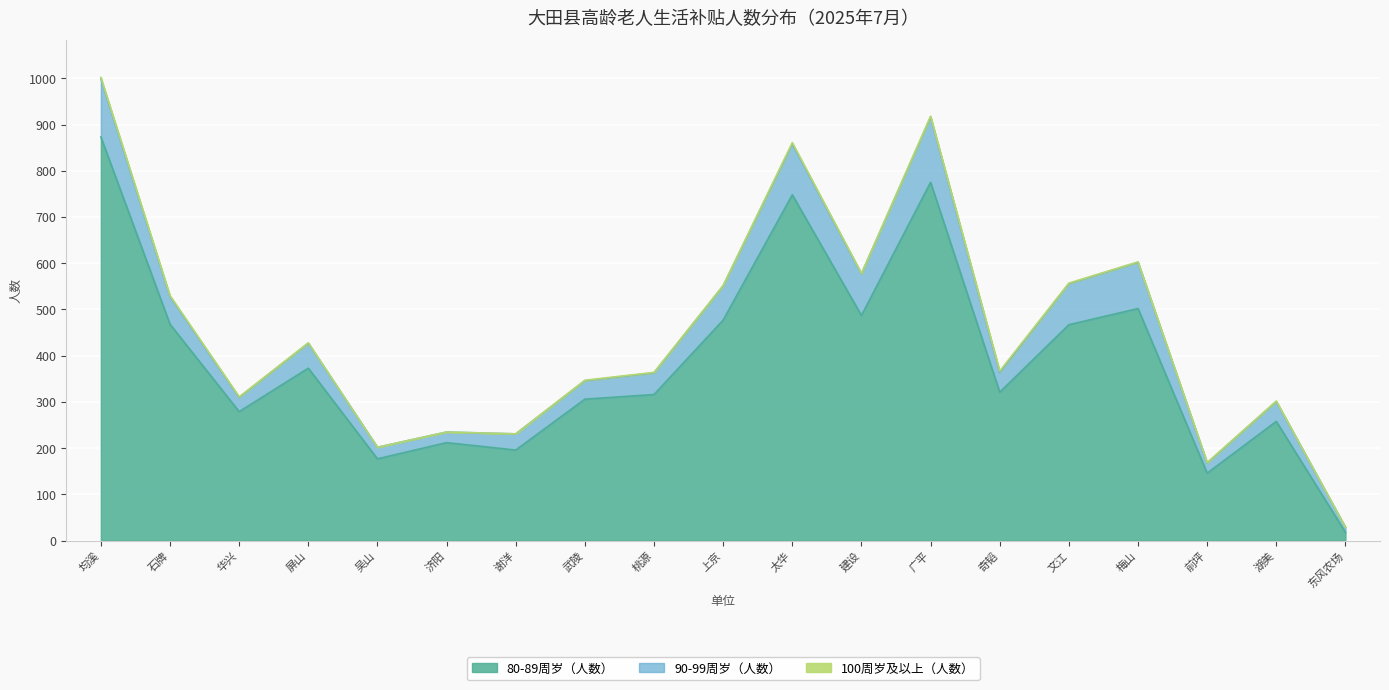

How many lines are shown in the chart?

3